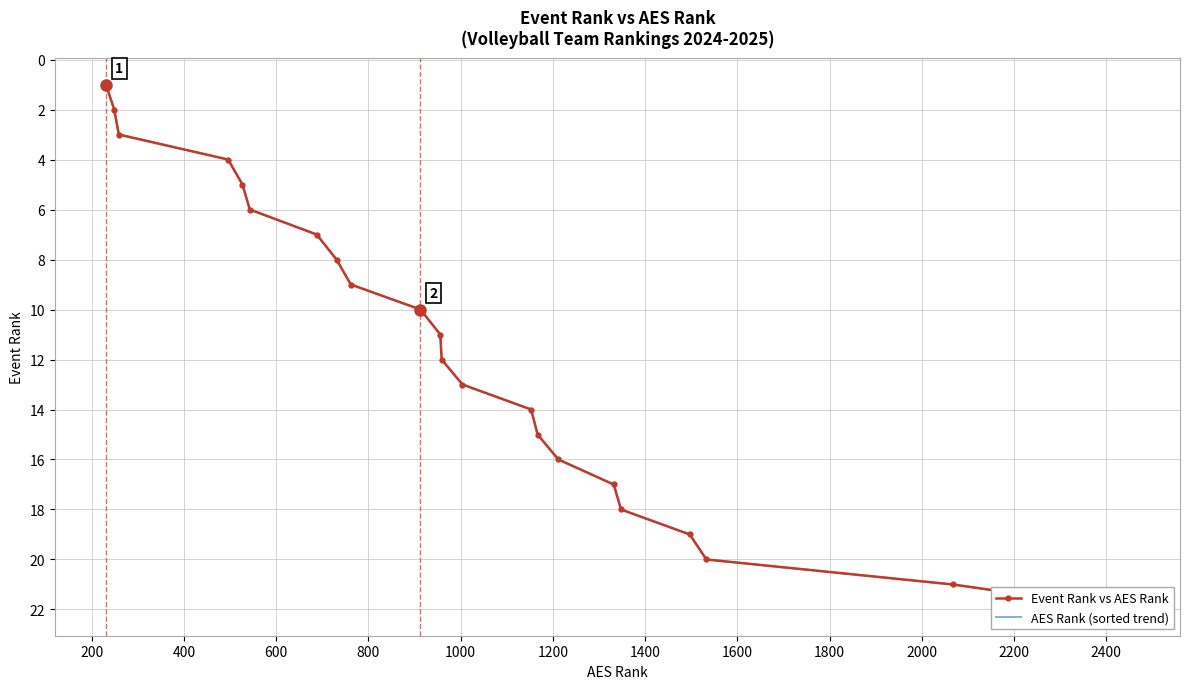

What is the minimum value shown in the chart?

1